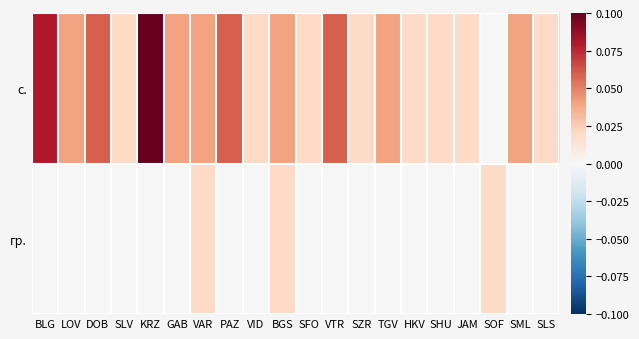

Which series has the largest total across all categories?

с.